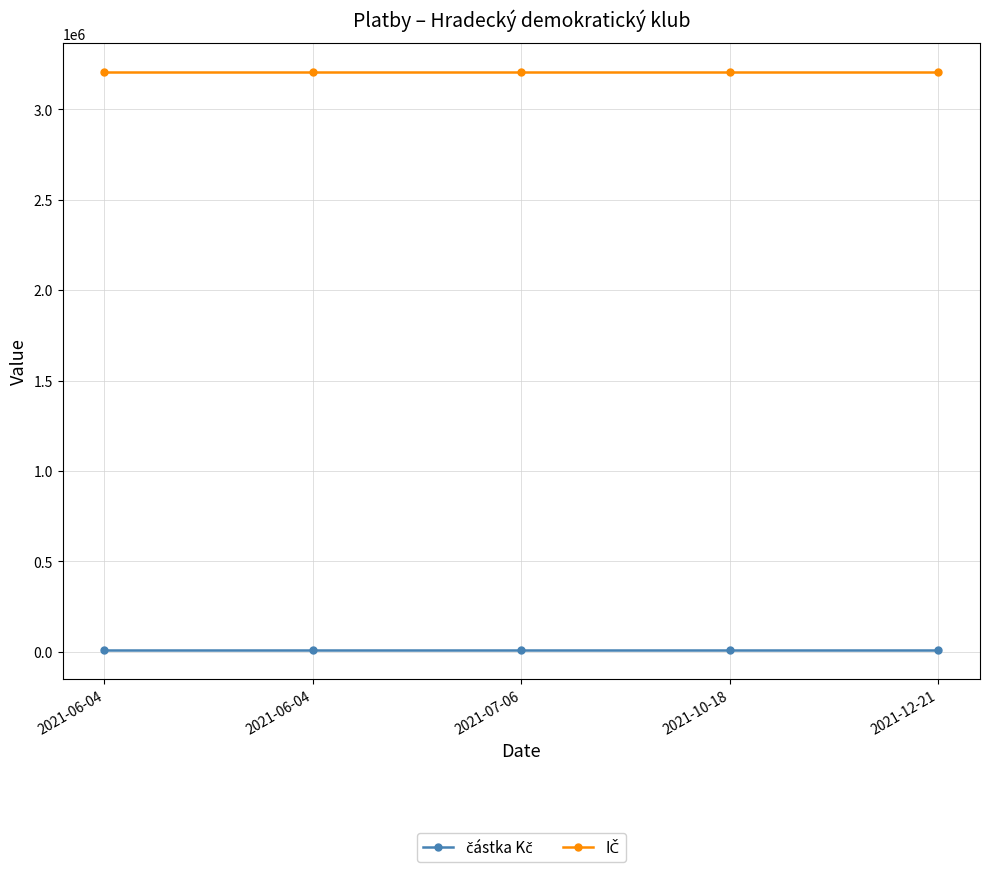

What is the sum of the IČ values at 2021-10-18 and 2021-12-21?

6409446